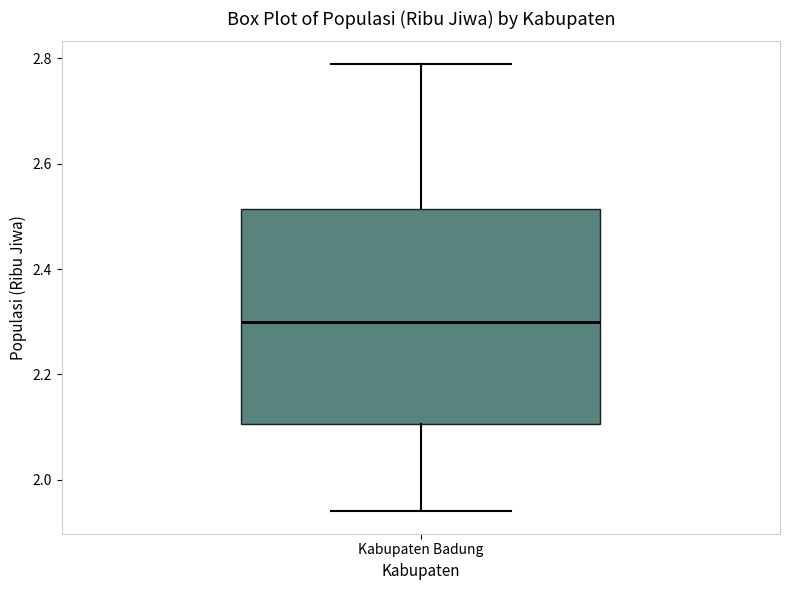

Where does the upper whisker of the box for Kabupaten Badung end on the y-axis? The values are not printed on the chart, so give them approximately, as read against the axis.

2.80